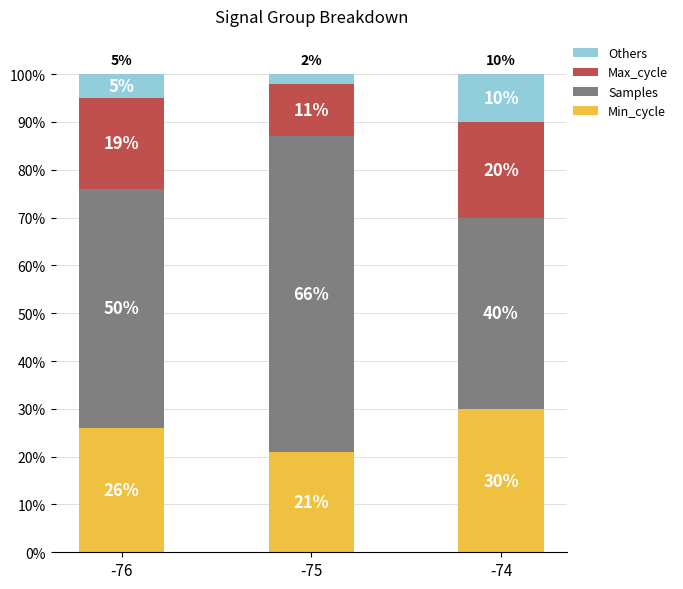

Reading right to left, transcribe the values for Min_cycle.

30	21	26